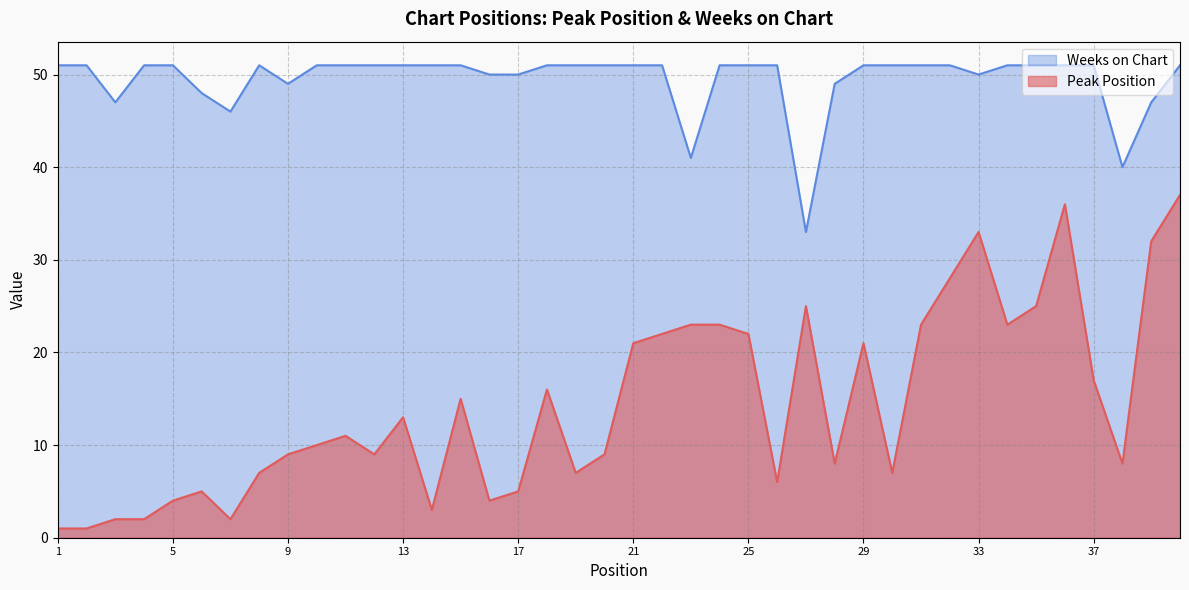

What is the value of the Weeks on Chart point at the 31st from the left?

51